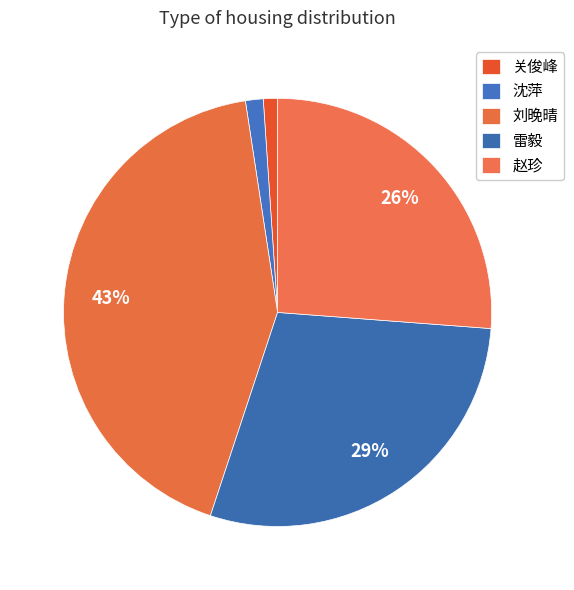

Do 沈萍 and 刘晚晴 together represent more than half of the pie?

No